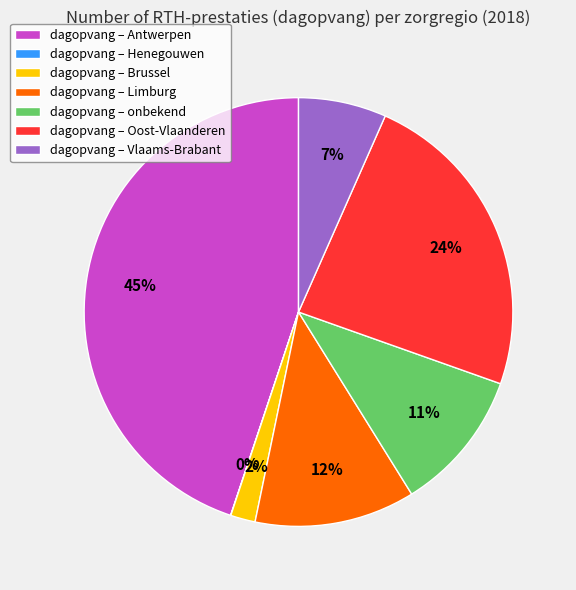

What percentage is the dagopvang – Limburg slice, to the nearest percent?

12%